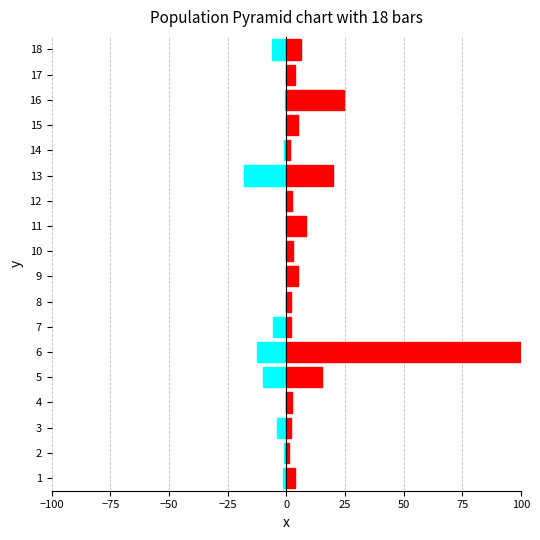

Is the value of ReExport at 4 greater than the value of Export at 6?

No